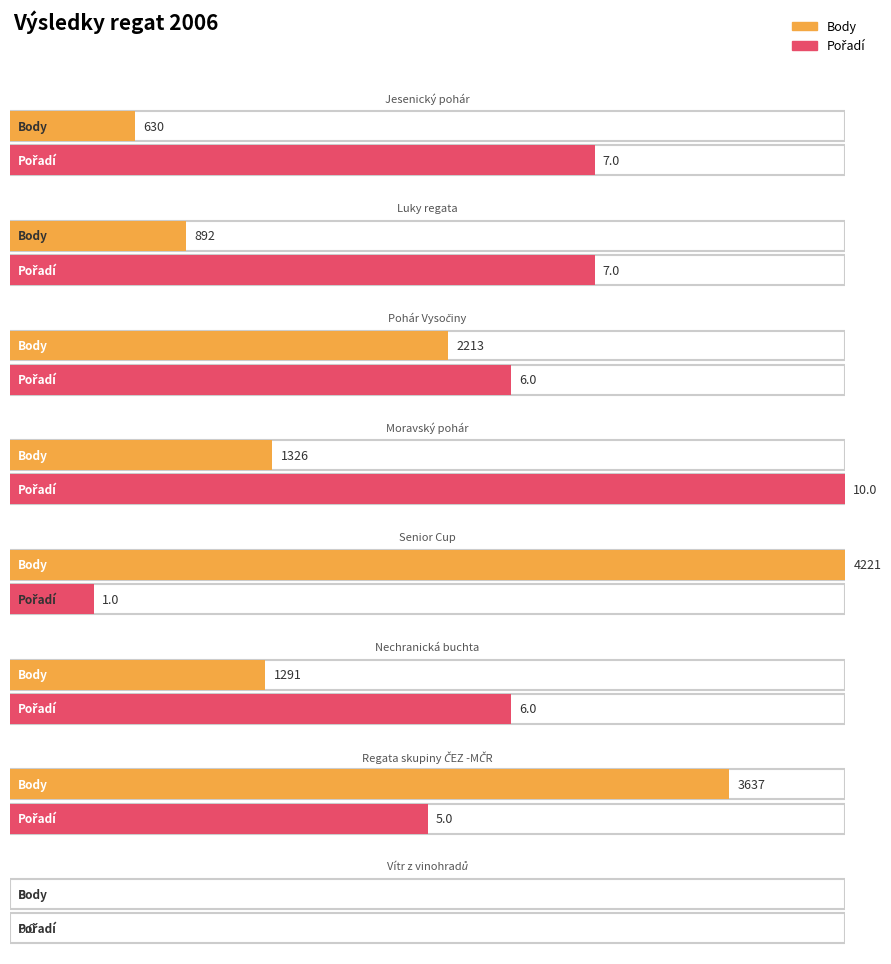

What is the highest value of the Pořadí series?

10